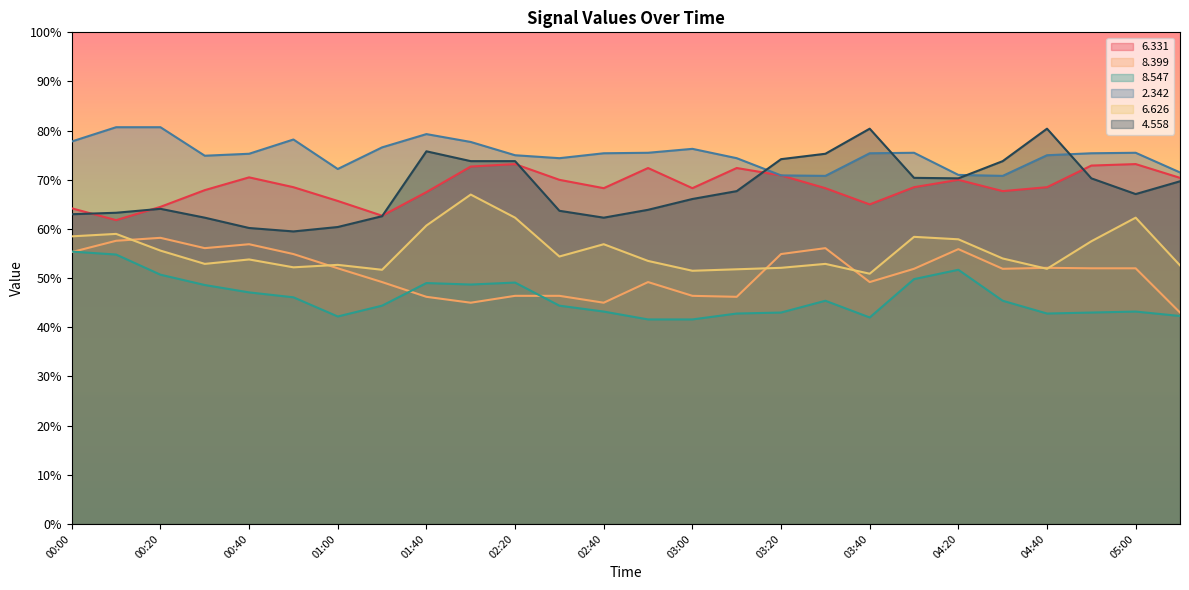

How many data points in   6.331 are above 68?

17